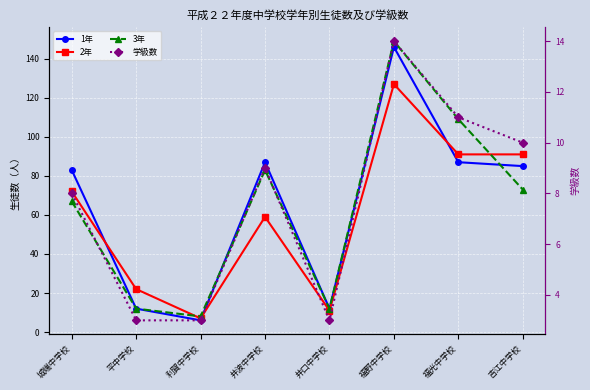

Is the value of 2年 at 井口中学校 greater than the value of 3年 at 福光中学校?

No